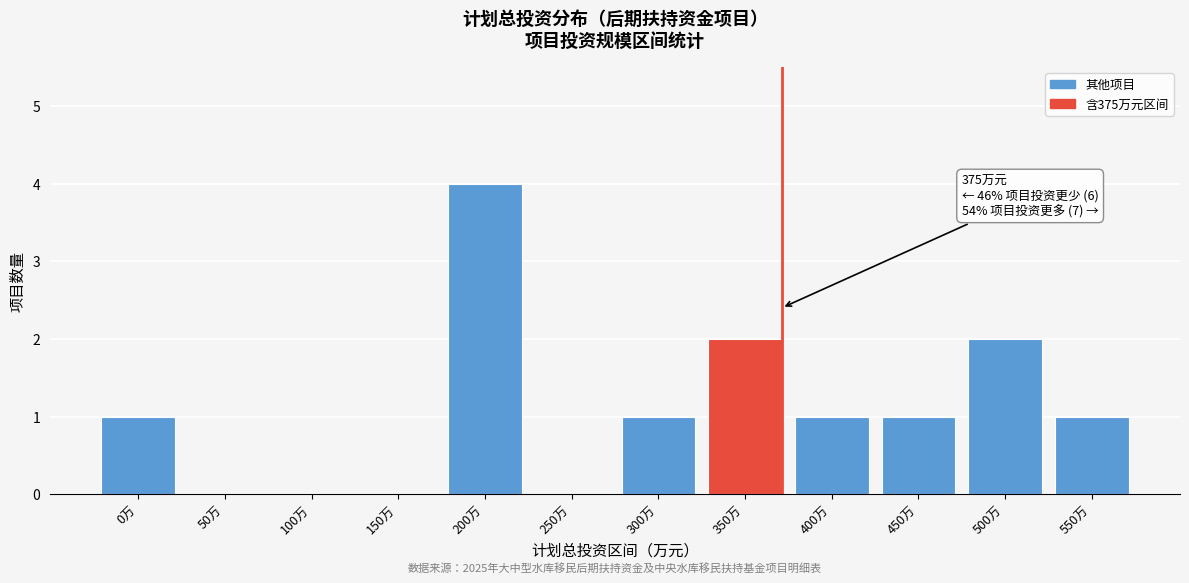

Reading right to left, transcribe all the data shown in this chart.

550万=1	500万=2	450万=1	400万=1	350万=2	300万=1	250万=0	200万=4	150万=0	100万=0	50万=0	0万=1